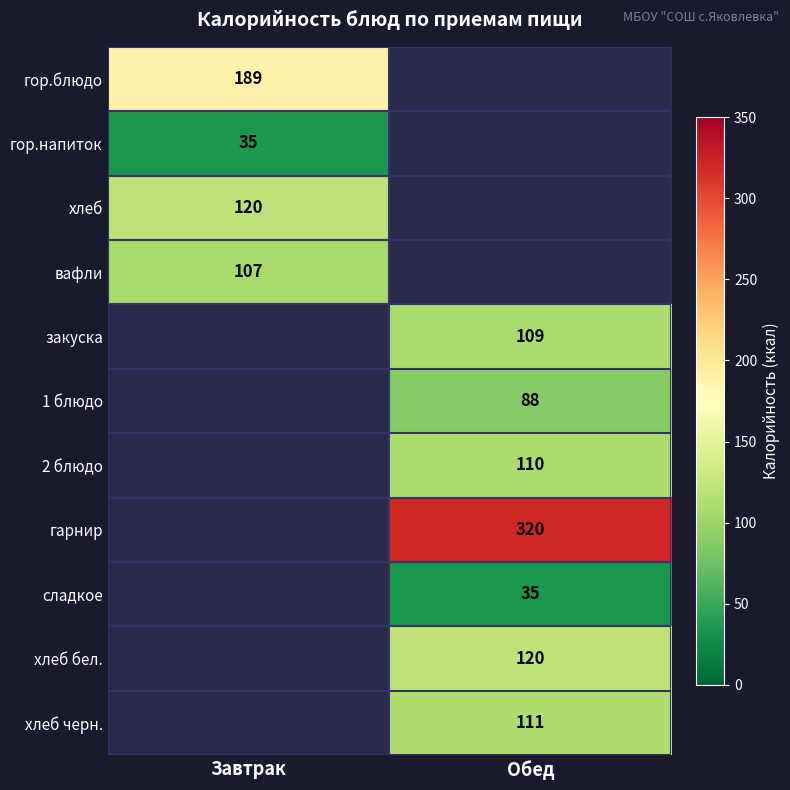

True or false: 2 блюдо has a value of 62 at Обед.

False